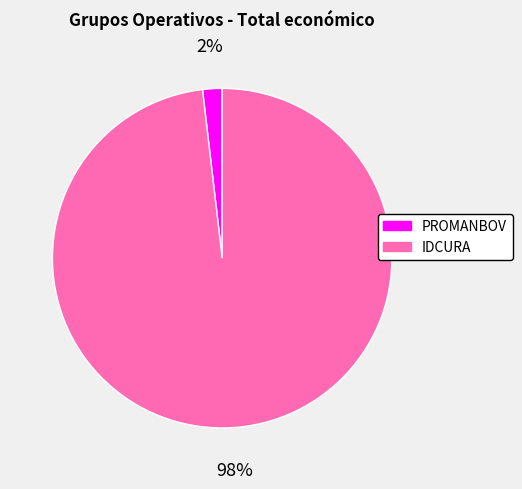

Rank the categories by value from lowest to highest.

PROMANBOV, IDCURA